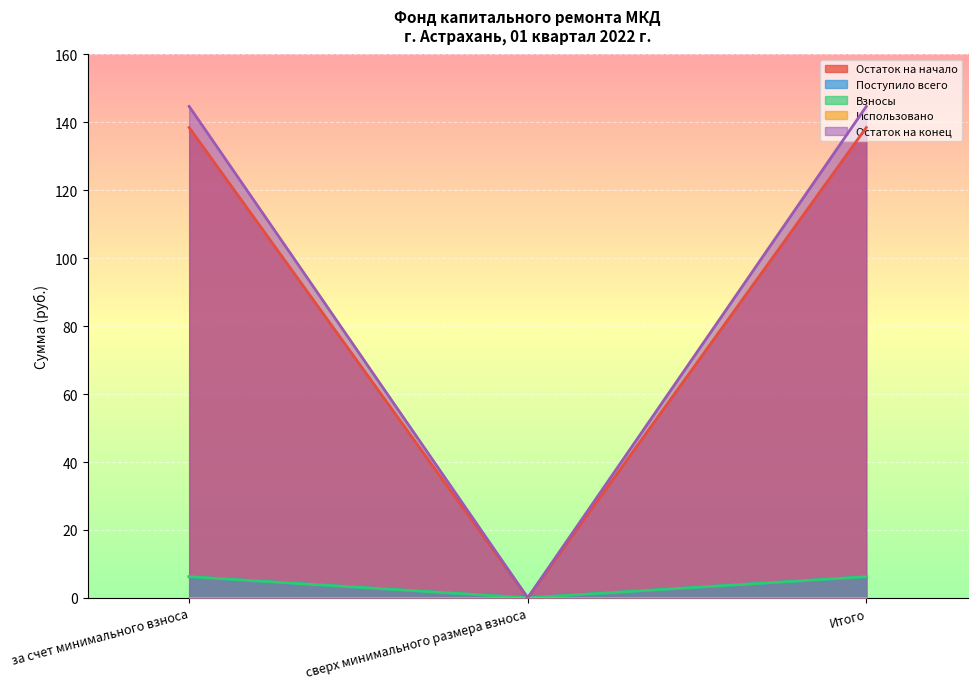

At which category is the sum across all series the highest?

за счет минимального взноса